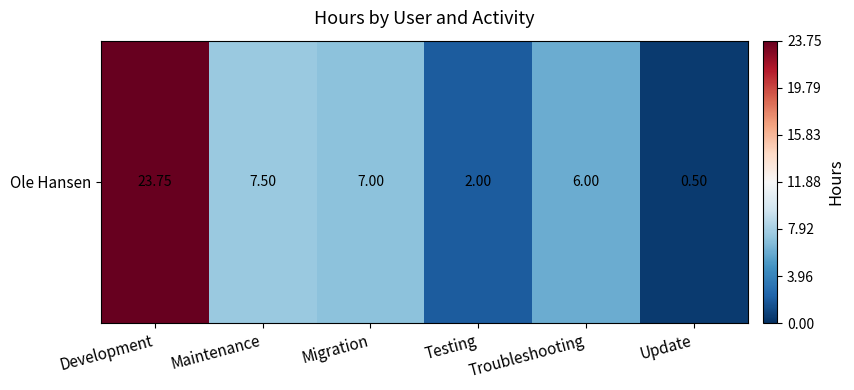

At which label is the value closest to 12?

Maintenance